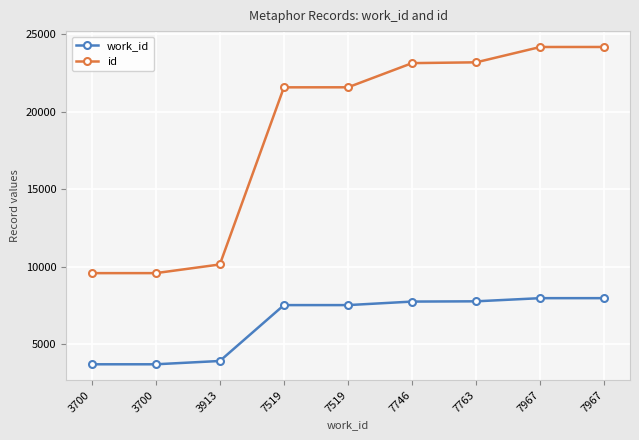

Reading left to right, transcribe all the data shown in this chart.

work_id: 3700=3700	3700=3700	3913=3913	7519=7519	7519=7519	7746=7746	7763=7763	7967=7967	7967=7967
id: 3700=9581	3700=9582	3913=10141	7519=21570	7519=21572	7746=23132	7763=23184	7967=24173	7967=24174